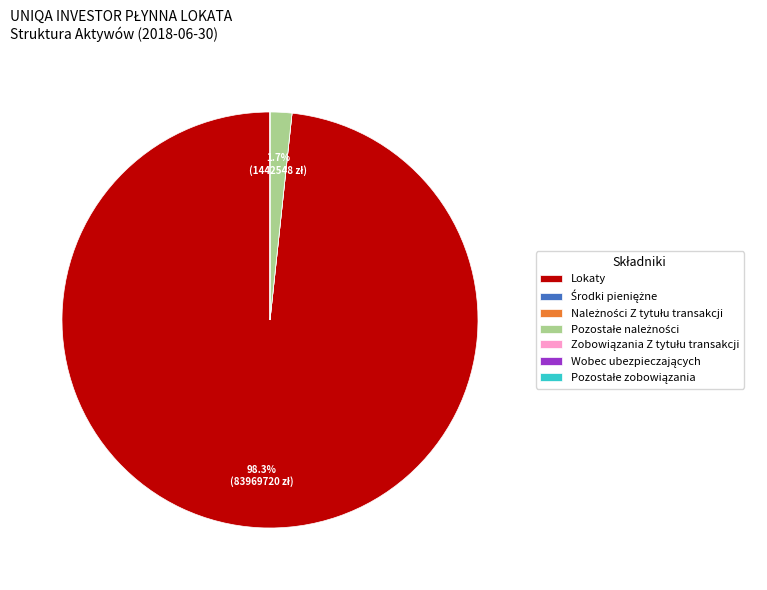

What is the majority slice?

Lokaty